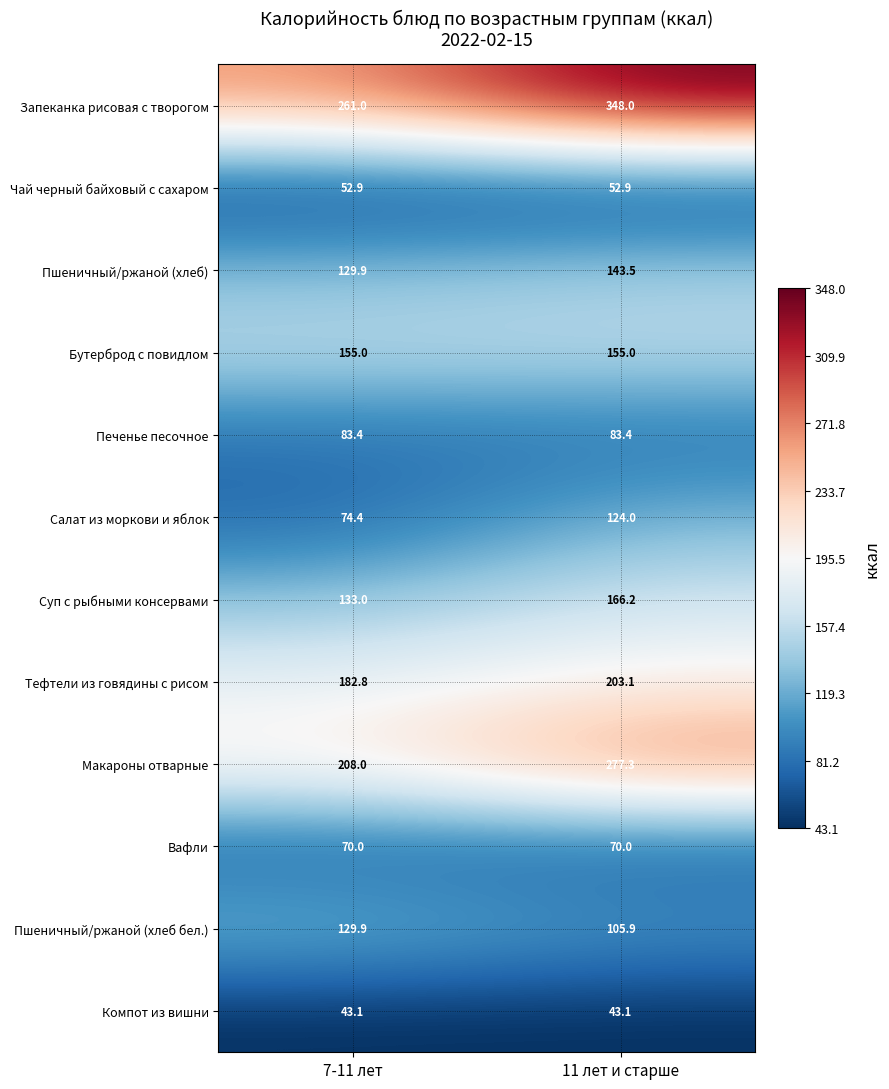

What is the difference between the Пшеничный/ржаной (хлеб) values at 7-11 лет and 11 лет и старше?

13.6